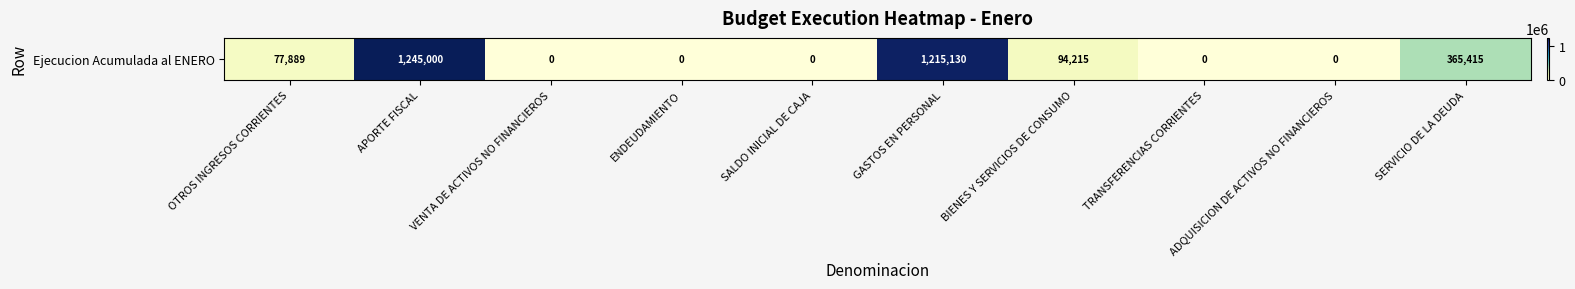

Reading left to right, what are all the values shown in this chart?

OTROS INGRESOS CORRIENTES=77889	APORTE FISCAL=1245000	VENTA DE ACTIVOS NO FINANCIEROS=0	ENDEUDAMIENTO=0	SALDO INICIAL DE CAJA=0	GASTOS EN PERSONAL=1215130	BIENES Y SERVICIOS DE CONSUMO=94215	TRANSFERENCIAS CORRIENTES=0	ADQUISICION DE ACTIVOS NO FINANCIEROS=0	SERVICIO DE LA DEUDA=365415